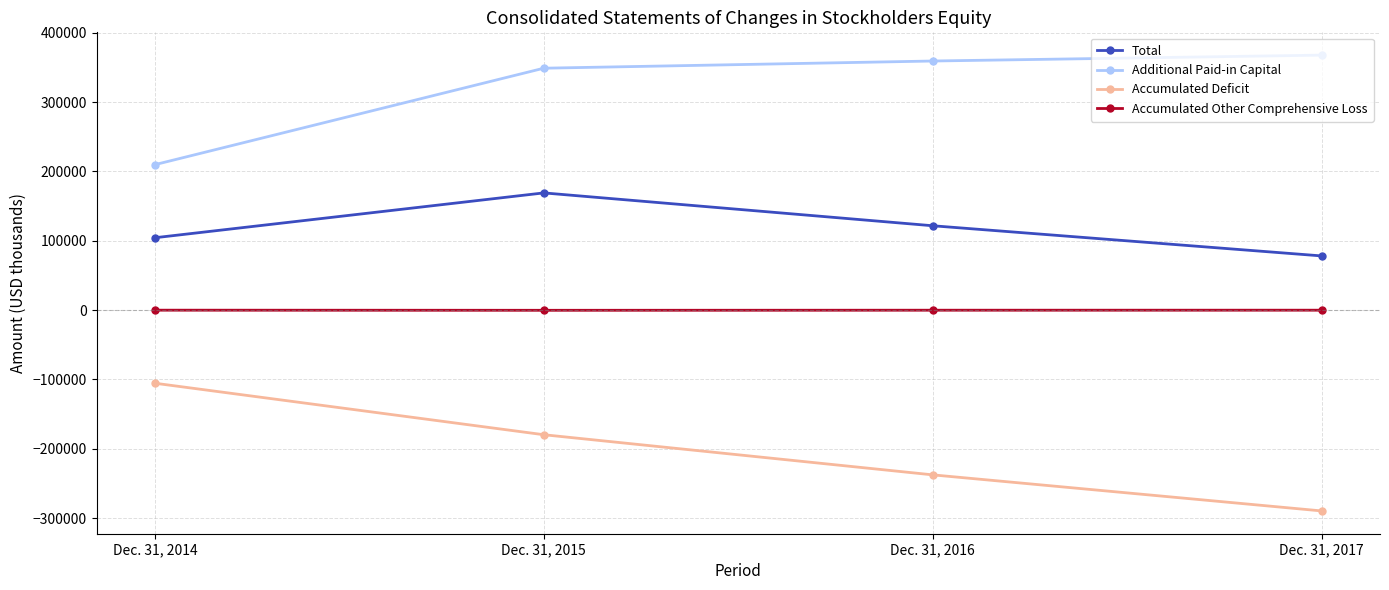

True or false: Additional Paid-in Capital and Accumulated Deficit cross at least once.

False